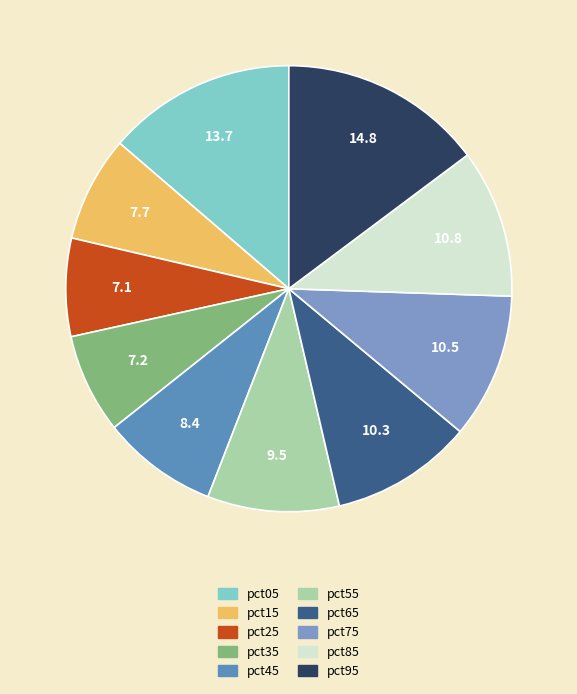

What is the largest slice in the pie chart?

pct95